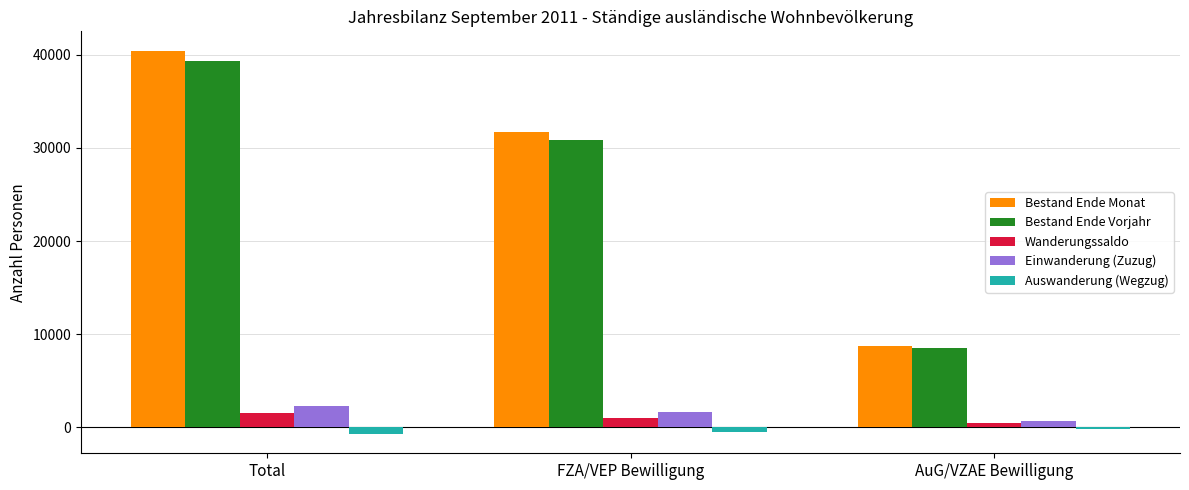

At which label does Bestand Ende Vorjahr reach its peak?

Total